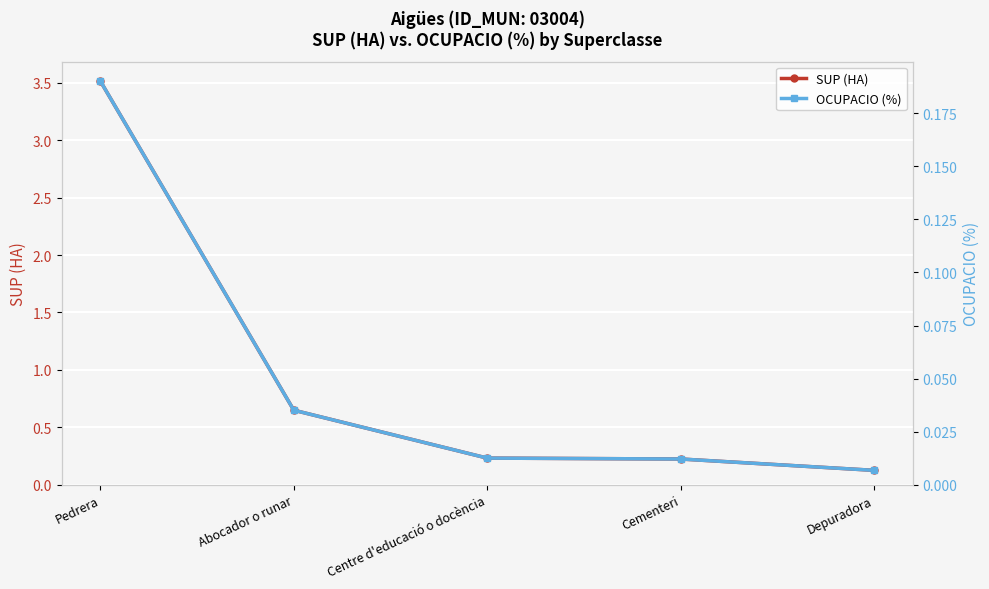

At which label does OCUPACIO (%) reach its minimum?

Depuradora